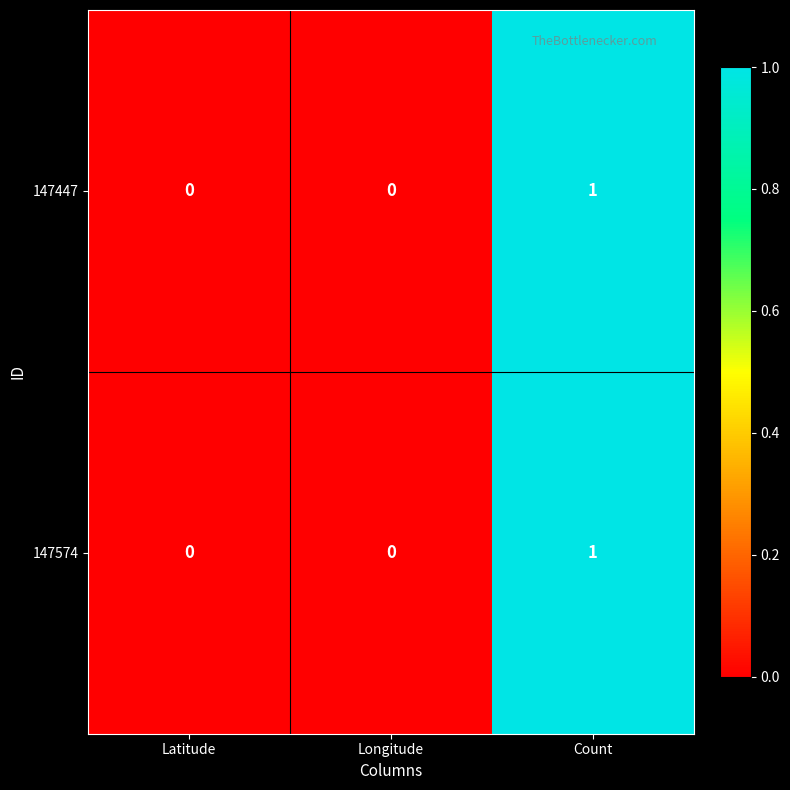

The value of 147574 at Count is 1. True or false?

True